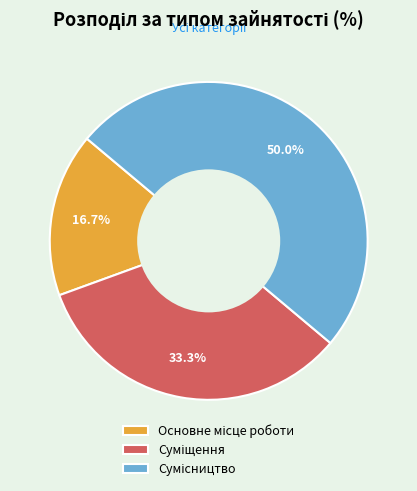

Rank the categories by value from lowest to highest.

Основне місце роботи, Суміщення, Сумісництво